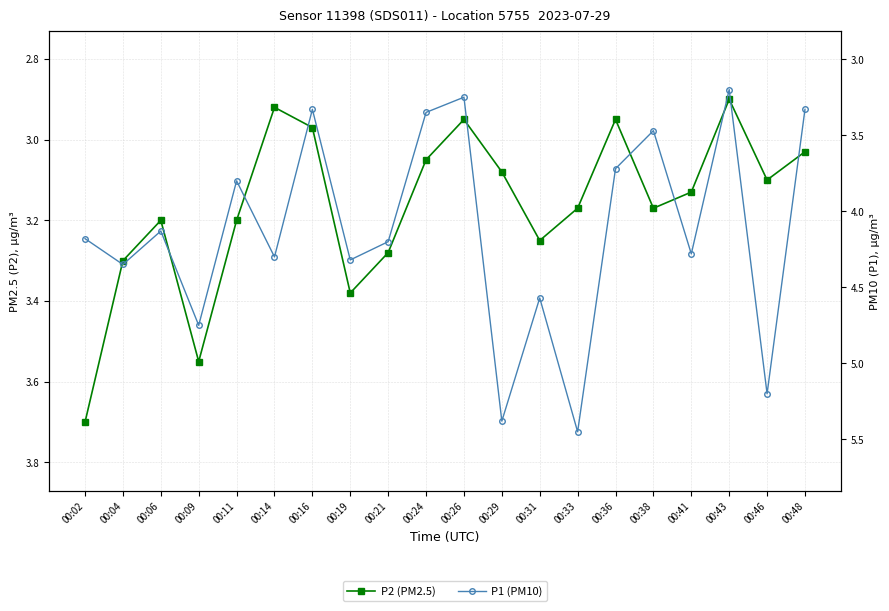

What is the value of the P1 (PM10) point at the 20th from the left?

3.3